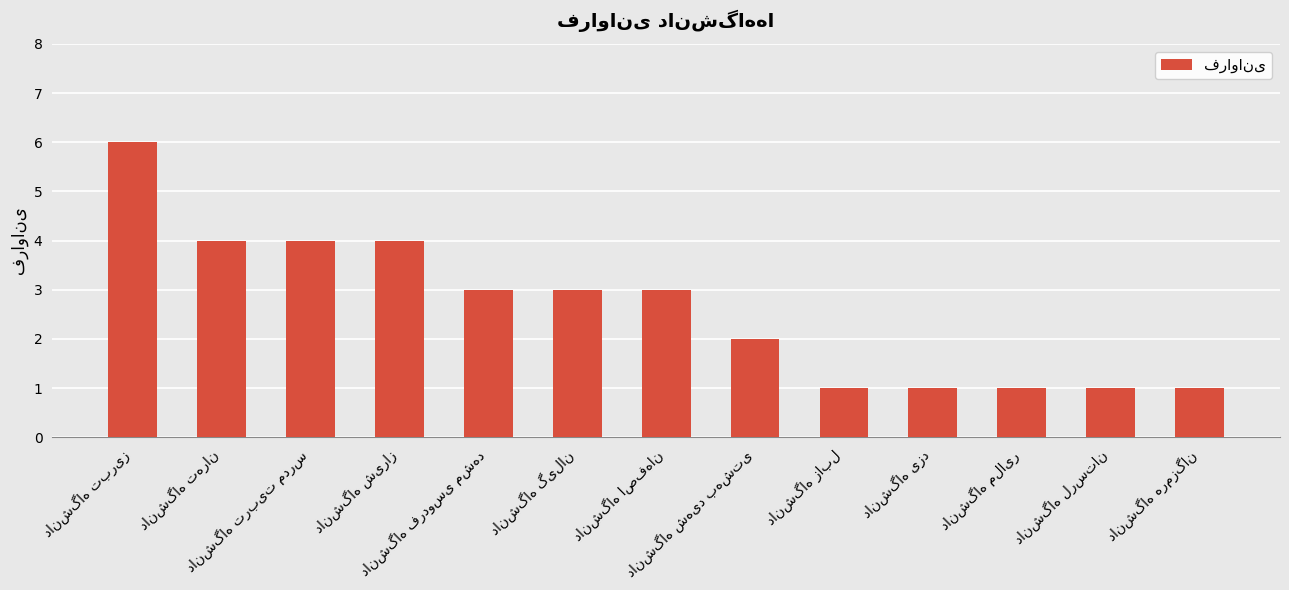

What is the maximum value shown in the chart?

6